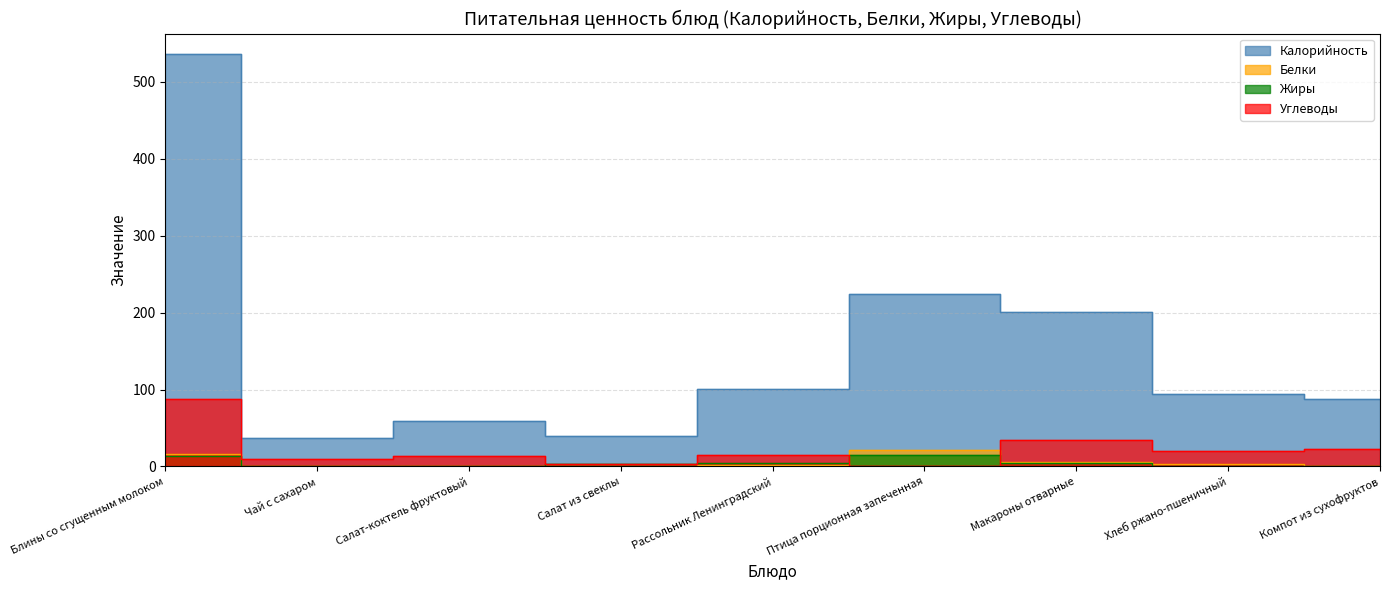

Reading right to left, transcribe all the data shown in this chart.

Калорийность: Компот из сухофруктов=87.6	Хлеб ржано-пшеничный=94.8	Макароны отварные=201.1	Птица порционная запеченная=224.1	Рассольник Ленинградский=101.2	Салат из свеклы=39.7	Салат-коктель фруктовый=59.5	Чай с сахаром=37.5	Блины со сгущенным молоком=535.5
Белки: Компот из сухофруктов=1.0	Хлеб ржано-пшеничный=3.2	Макароны отварные=5.5	Птица порционная запеченная=21.2	Рассольник Ленинградский=1.8	Салат из свеклы=0.5	Салат-коктель фруктовый=0.9	Чай с сахаром=0.0	Блины со сгущенным молоком=16.5
Жиры: Компот из сухофруктов=0.1	Хлеб ржано-пшеничный=0.6	Макароны отварные=4.6	Птица порционная запеченная=15.1	Рассольник Ленинградский=4.1	Салат из свеклы=3.0	Салат-коктель фруктовый=0.3	Чай с сахаром=0.0	Блины со сгущенным молоком=13.7
Углеводы: Компот из сухофруктов=23.2	Хлеб ржано-пшеничный=20.4	Макароны отварные=34.6	Птица порционная запеченная=1.0	Рассольник Ленинградский=14.4	Салат из свеклы=3.2	Салат-коктель фруктовый=14.1	Чай с сахаром=9.8	Блины со сгущенным молоком=87.5